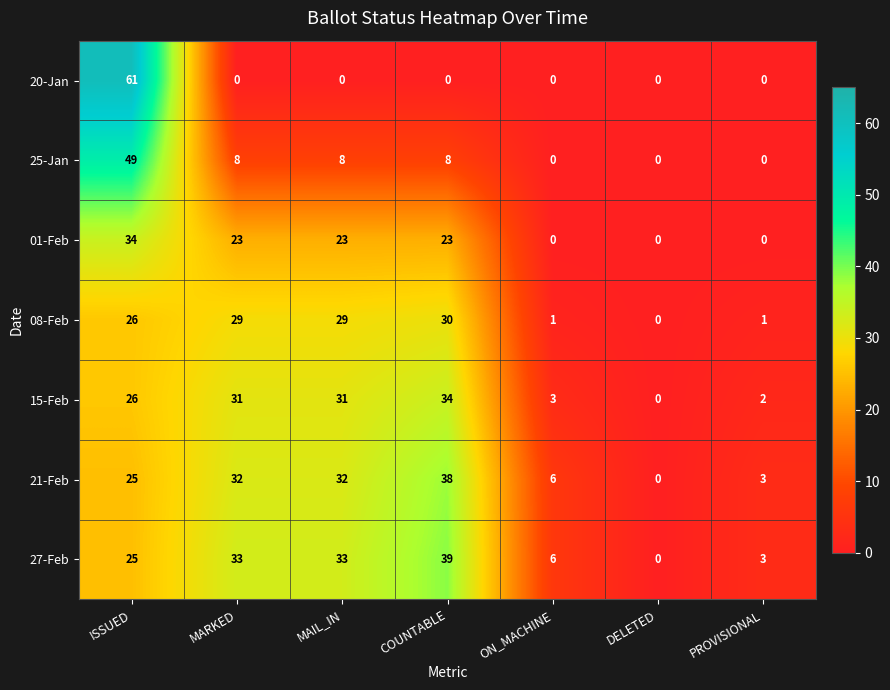

Between MARKED and PROVISIONAL, which series saw the biggest shift?

27-Feb